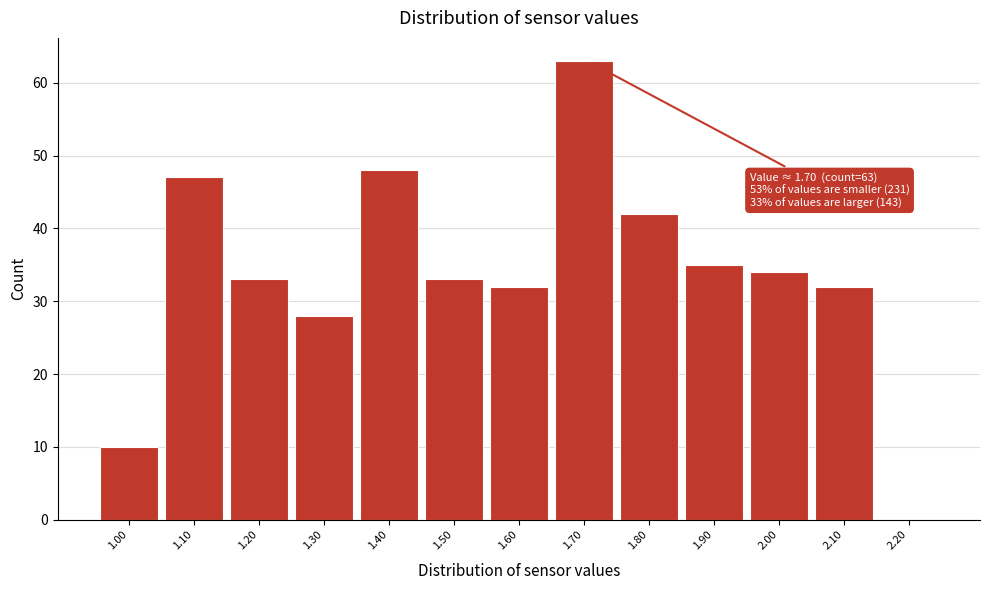

Reading left to right, extract all data points from this chart.

1.00=10	1.10=47	1.20=33	1.30=28	1.40=48	1.50=33	1.60=32	1.70=63	1.80=42	1.90=35	2.00=34	2.10=32	2.20=0